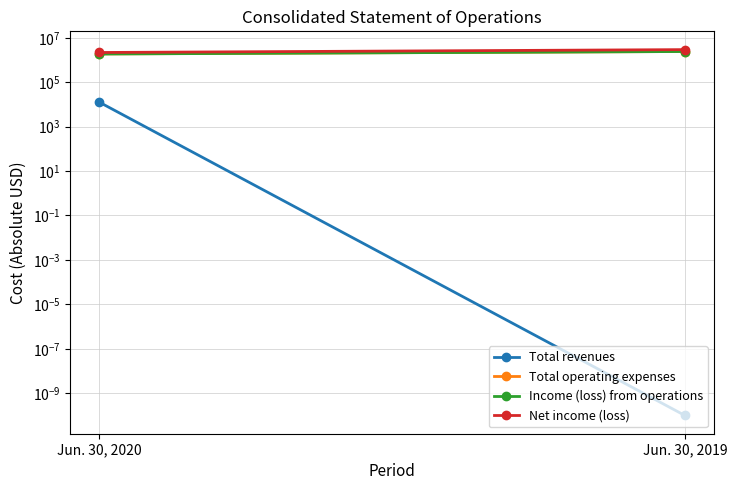

Which series has the largest total across all categories?

Net income (loss)